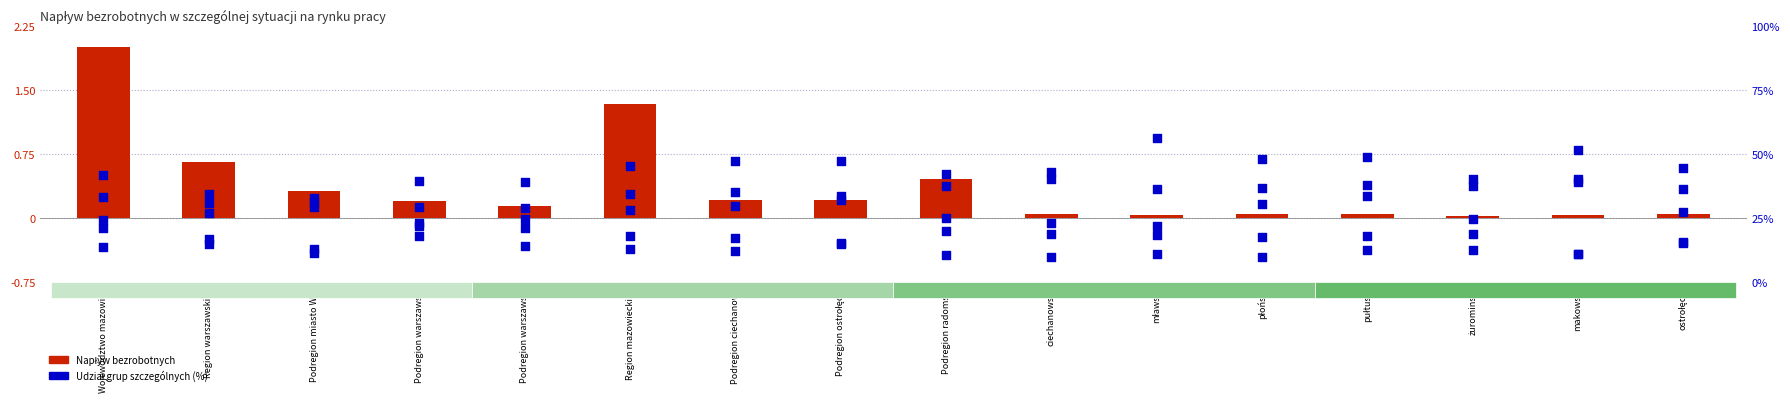

What is the total value across all series at Województwo mazowiec?

136.3